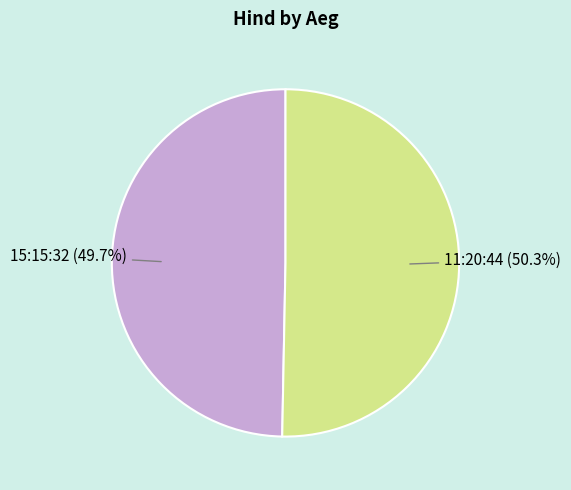

Is there a majority slice in this chart?

Yes